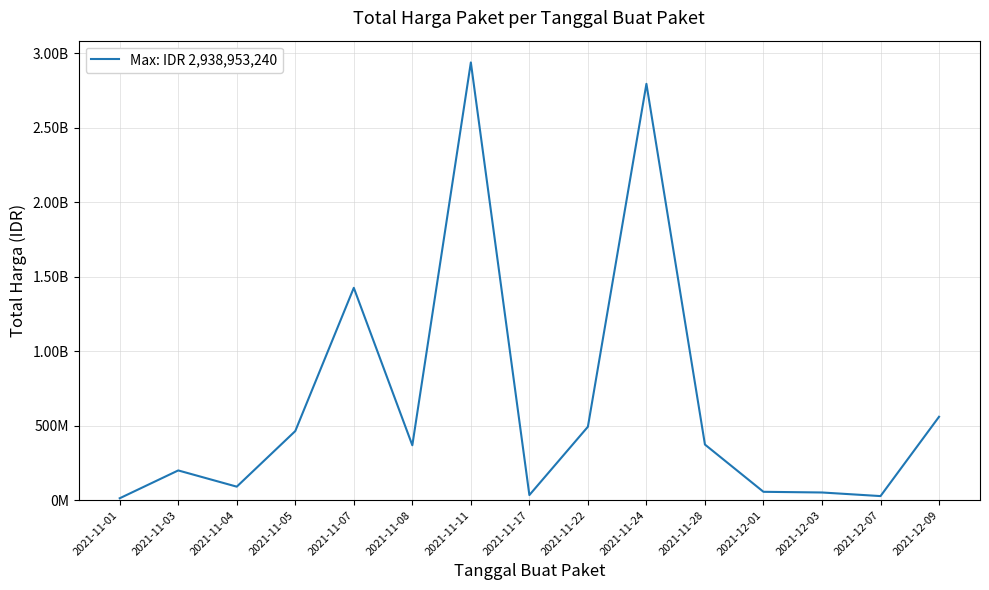

What is the change in value from 2021-11-04 to 2021-11-05?

+373330025